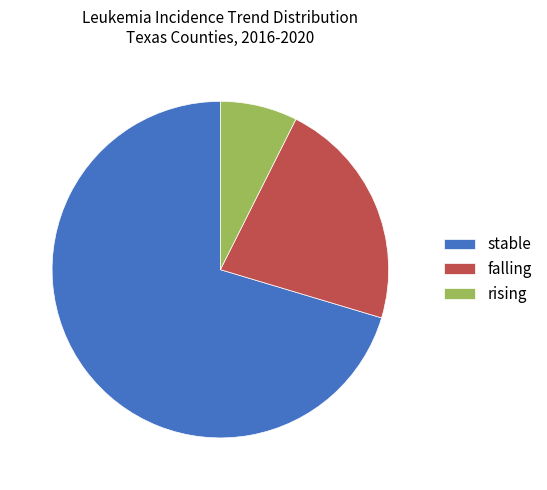

Do falling and rising together represent more than half of the pie?

No